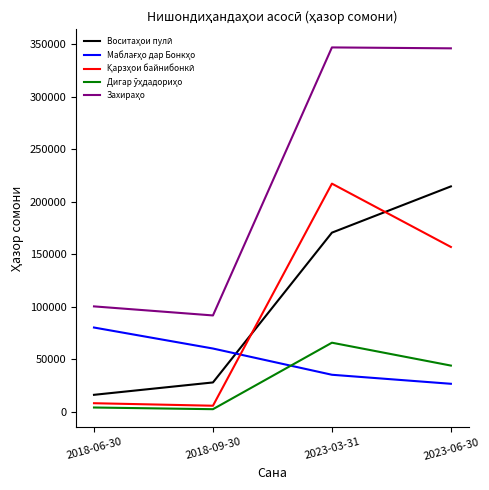

What is the maximum value shown in the chart?

346867.0